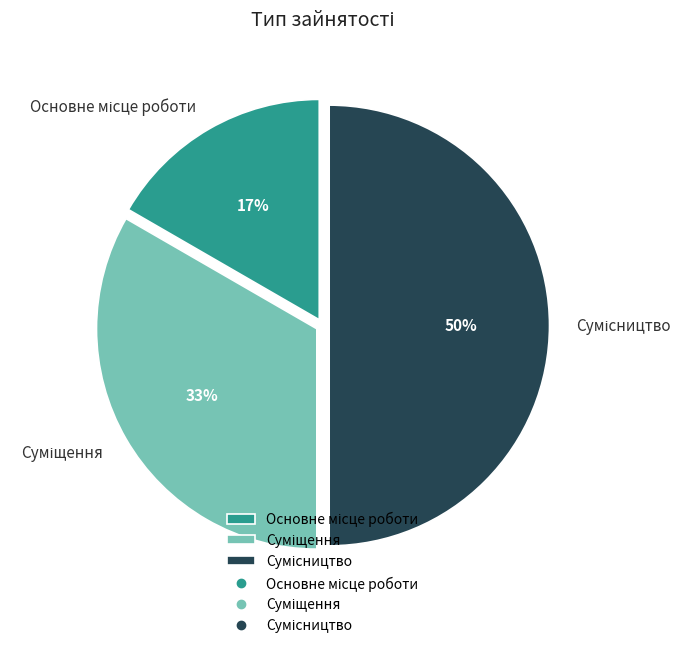

To the nearest percent, what is the average slice percentage?

33%